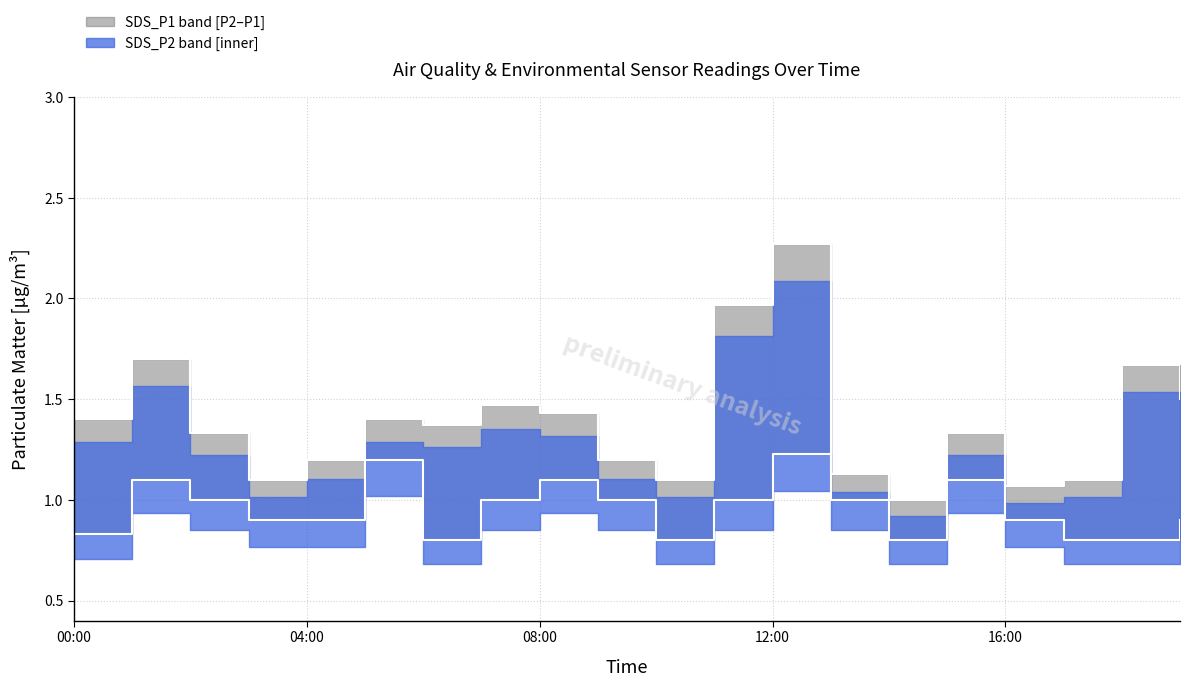

What is the sum of the SDS_P1 values at 03:00 and 16:00?

2.2